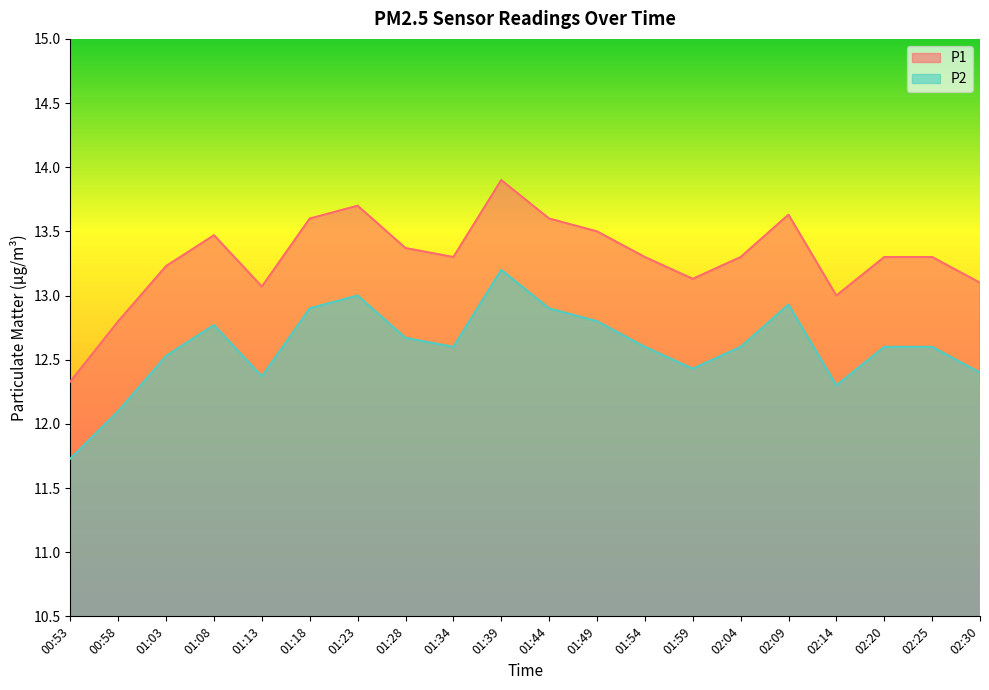

Which category has the highest value in the P1 series?

01:39